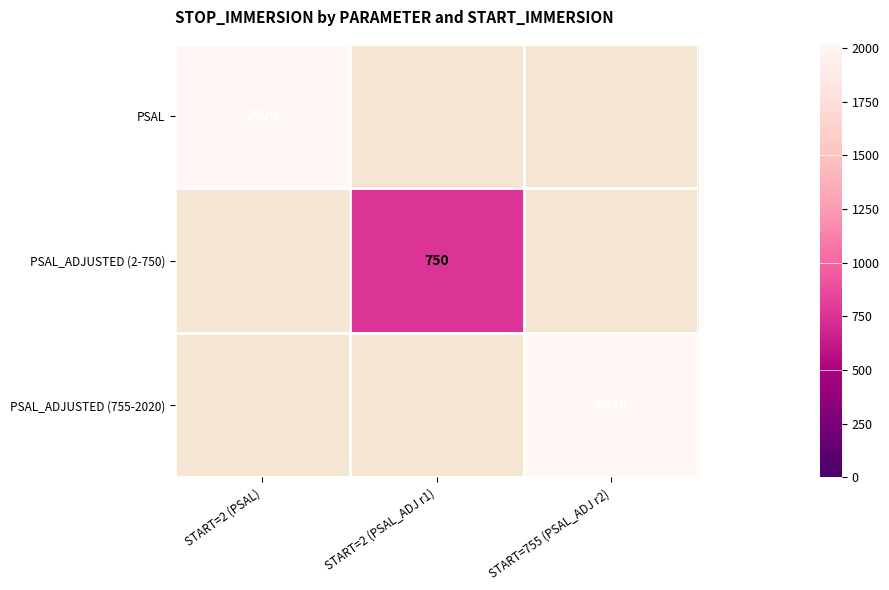

Is it true that PSAL_ADJUSTED (2-750) equals 1091.5 at START=2 (PSAL_ADJ r1)?

False